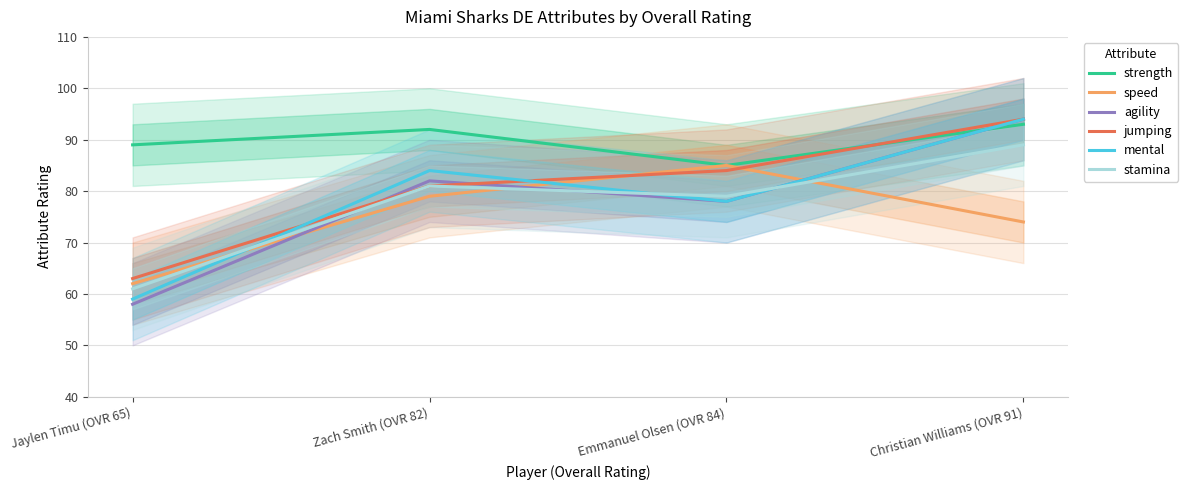

Reading left to right, what are all the values shown in this chart?

strength: Jaylen Timu (OVR 65)=89	Zach Smith (OVR 82)=92	Emmanuel Olsen (OVR 84)=85	Christian Williams (OVR 91)=93
speed: Jaylen Timu (OVR 65)=62	Zach Smith (OVR 82)=79	Emmanuel Olsen (OVR 84)=85	Christian Williams (OVR 91)=74
agility: Jaylen Timu (OVR 65)=58	Zach Smith (OVR 82)=82	Emmanuel Olsen (OVR 84)=78	Christian Williams (OVR 91)=94
jumping: Jaylen Timu (OVR 65)=63	Zach Smith (OVR 82)=81	Emmanuel Olsen (OVR 84)=84	Christian Williams (OVR 91)=94
mental: Jaylen Timu (OVR 65)=59	Zach Smith (OVR 82)=84	Emmanuel Olsen (OVR 84)=78	Christian Williams (OVR 91)=94
stamina: Jaylen Timu (OVR 65)=61	Zach Smith (OVR 82)=81	Emmanuel Olsen (OVR 84)=79	Christian Williams (OVR 91)=89